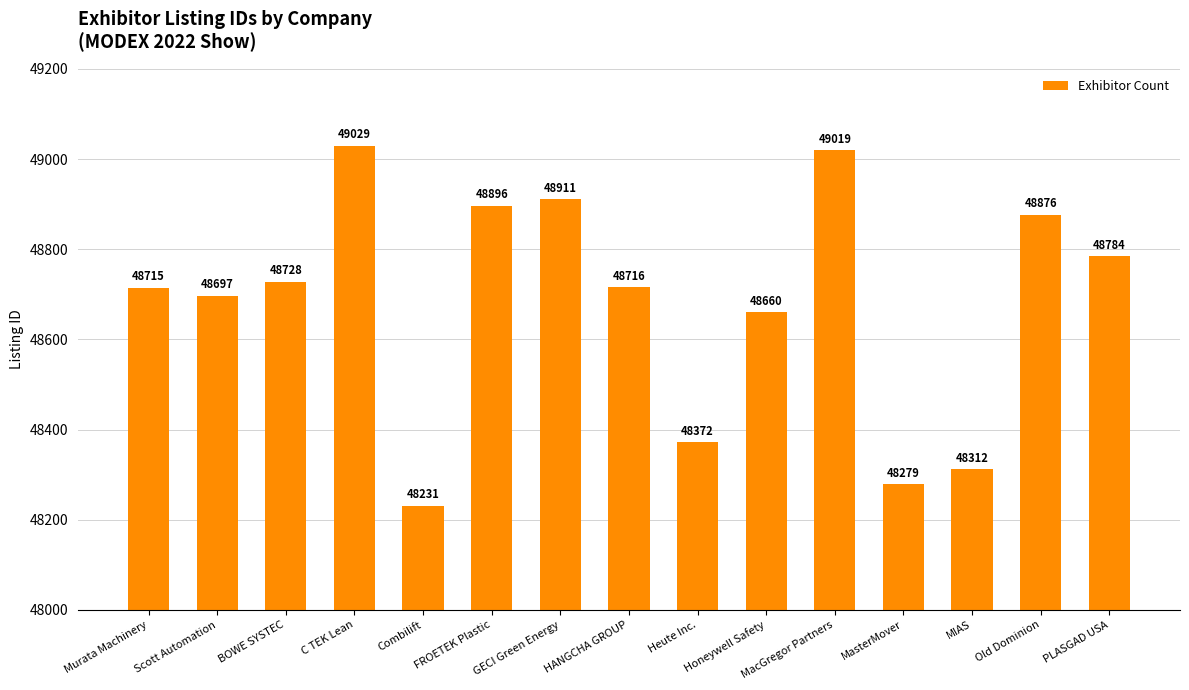

Approximately how many times larger is the value at MIAS compared to MacGregor Partners?

1.0